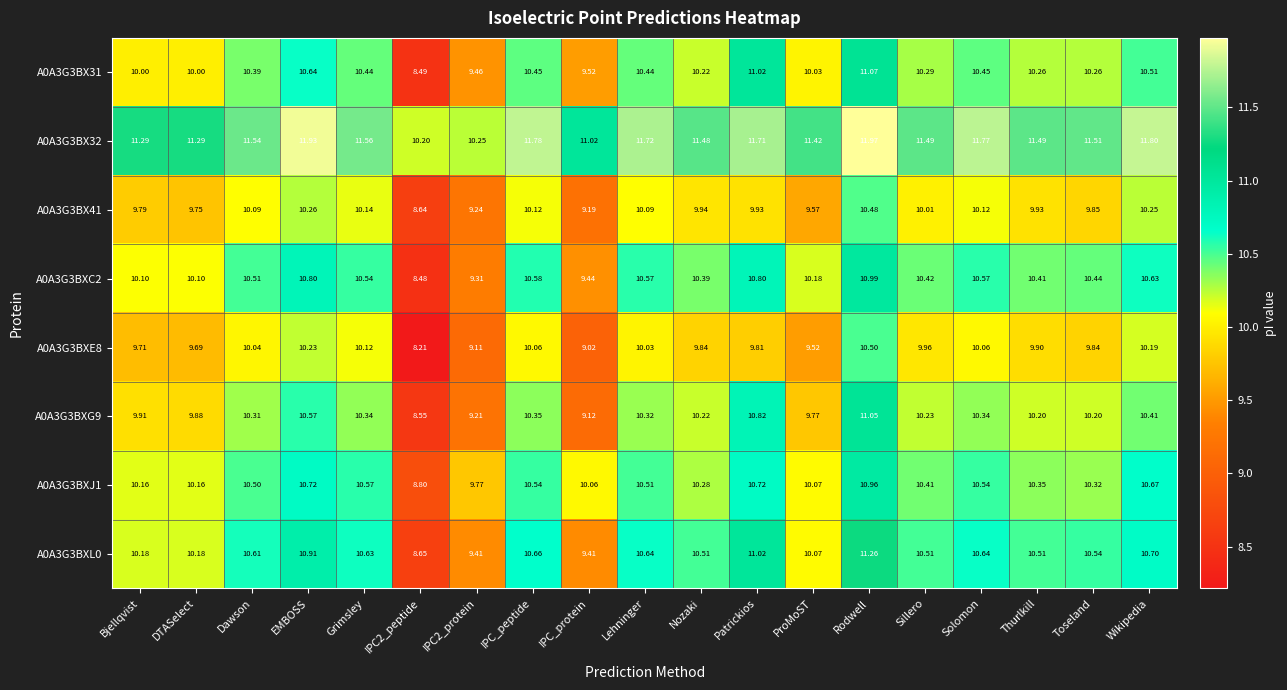

How many data points does each series have?

19